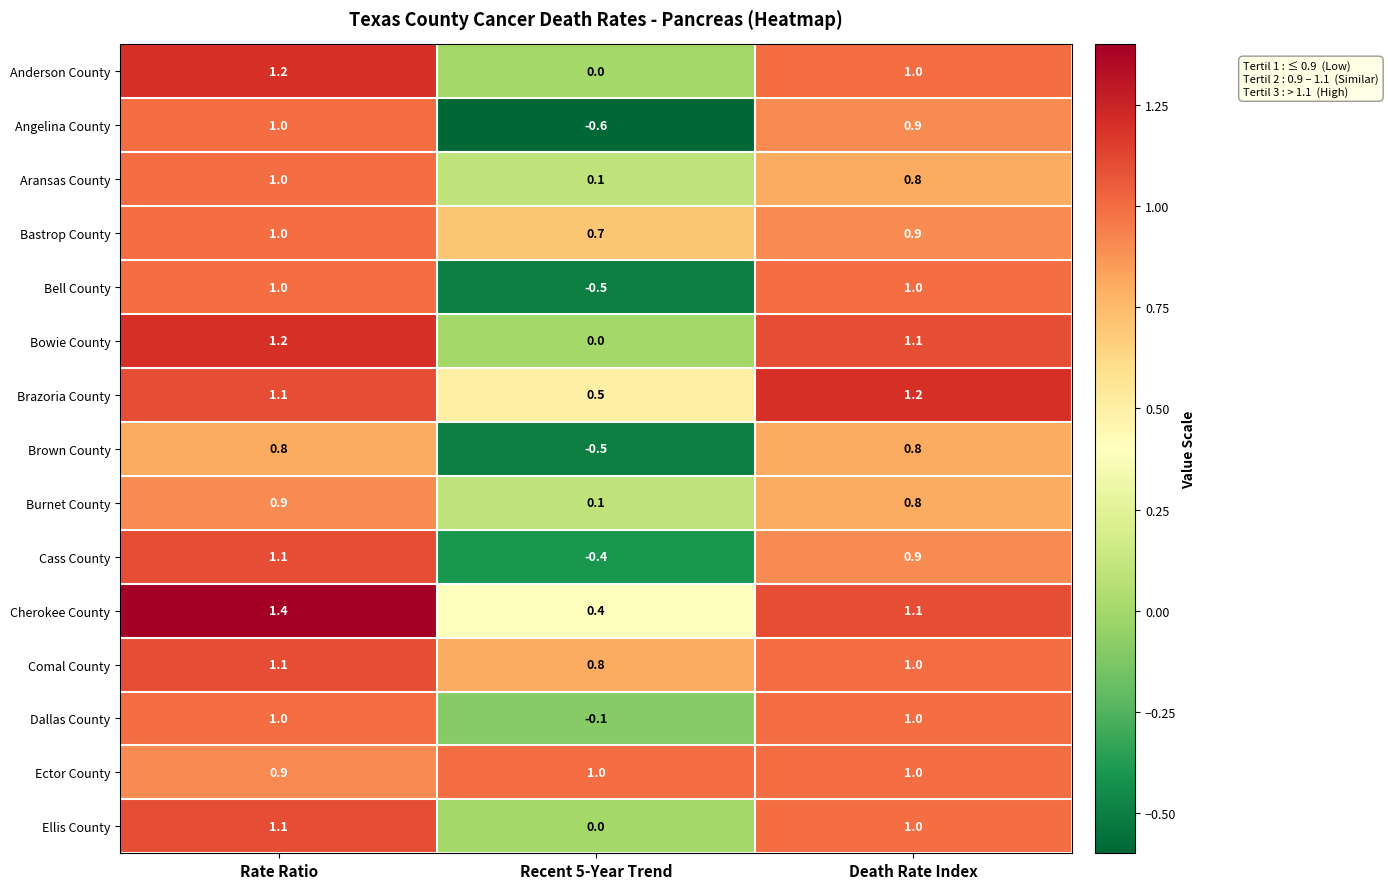

Is it true that Bell County equals -0.5 at Recent 5-Year Trend?

True